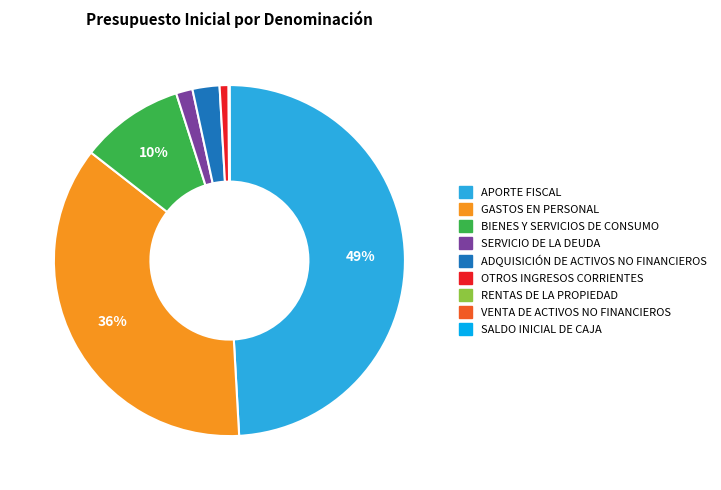

To the nearest percent, what portion does OTROS INGRESOS CORRIENTES represent?

1%